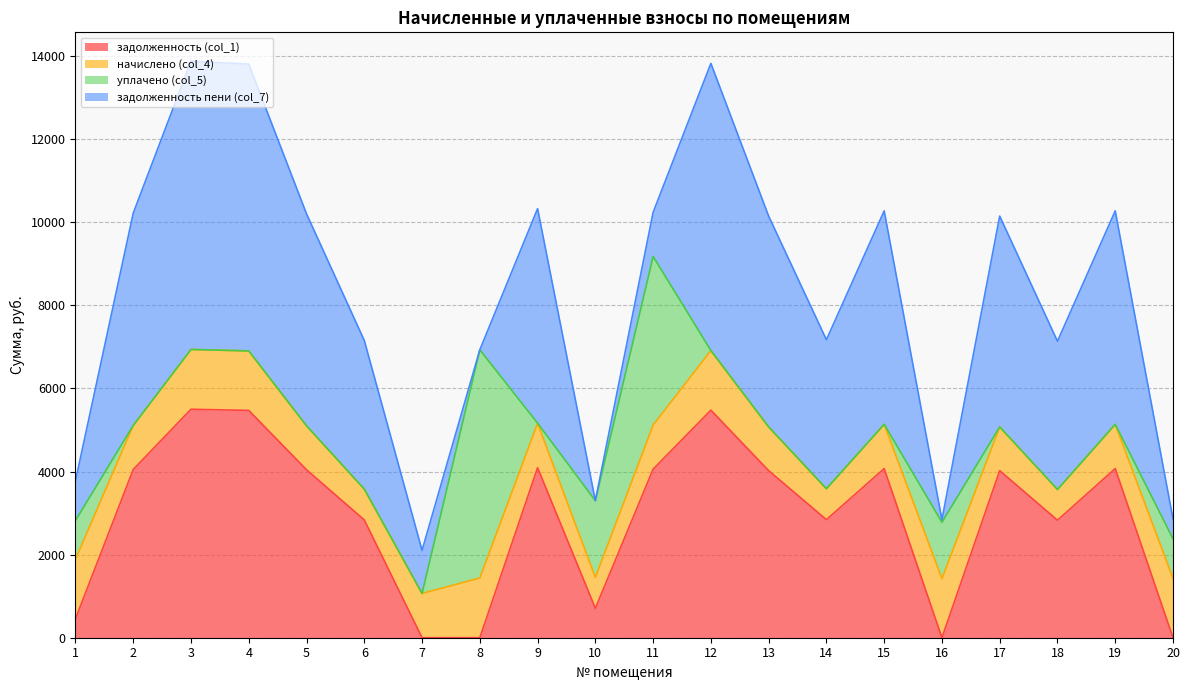

Which has a higher value, 5 or 13?

5